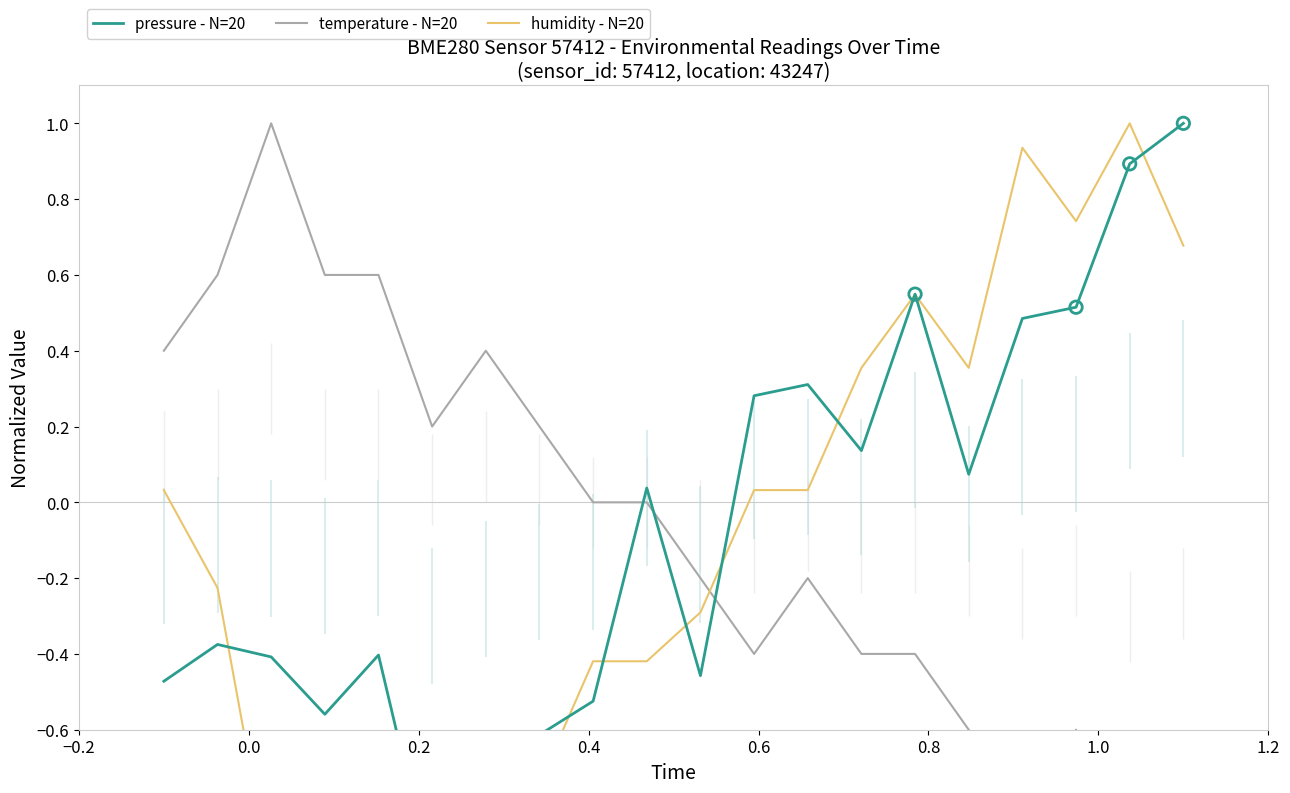

Which series contains the highest Y value?

pressure - N=20